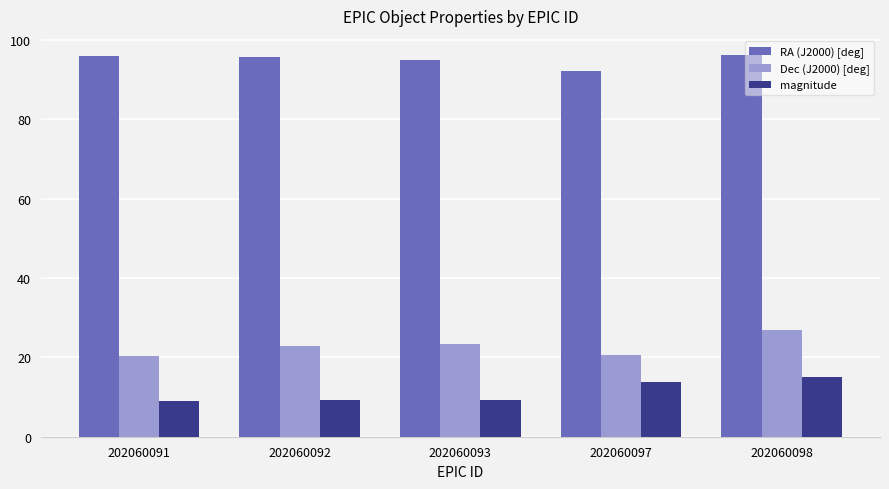

List the series in order of their peak value, lowest first.

magnitude, Dec (J2000) [deg], RA (J2000) [deg]